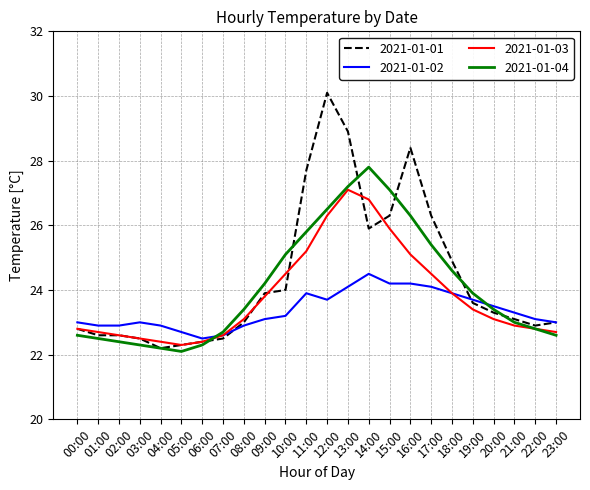

True or false: 2021-01-03 and 2021-01-01 cross at least once.

True